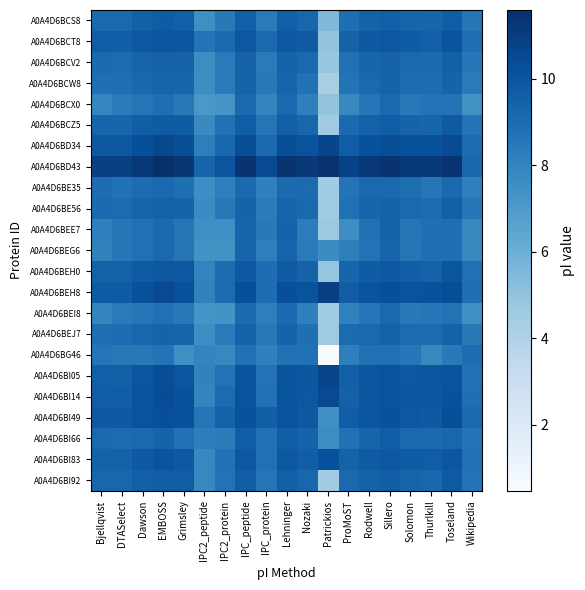

Reading left to right, transcribe all the data shown in this chart.

A0A4D6BCS8: Bjellqvist=9.1	DTASelect=9.1	Dawson=9.5	EMBOSS=9.7	Grimsley=9.6	IPC2_peptide=7.5	IPC2_protein=8.5	IPC_peptide=9.6	IPC_protein=8.4	Lehninger=9.6	Nozaki=9.3	Patrickios=5.5	ProMoST=8.9	Rodwell=9.4	Sillero=9.6	Solomon=9.4	Thurlkill=9.3	Toseland=9.6	Wikipedia=8.6
A0A4D6BCT8: Bjellqvist=9.7	DTASelect=9.6	Dawson=9.9	EMBOSS=10.0	Grimsley=10.0	IPC2_peptide=8.7	IPC2_protein=9.1	IPC_peptide=9.9	IPC_protein=9.1	Lehninger=9.9	Nozaki=9.8	Patrickios=4.9	ProMoST=9.4	Rodwell=9.9	Sillero=9.9	Solomon=9.7	Thurlkill=9.6	Toseland=10.1	Wikipedia=8.9
A0A4D6BCV2: Bjellqvist=9.1	DTASelect=9.0	Dawson=9.4	EMBOSS=9.5	Grimsley=9.4	IPC2_peptide=7.6	IPC2_protein=8.4	IPC_peptide=9.5	IPC_protein=8.4	Lehninger=9.4	Nozaki=9.2	Patrickios=4.9	ProMoST=8.8	Rodwell=9.3	Sillero=9.5	Solomon=9.2	Thurlkill=9.1	Toseland=9.5	Wikipedia=8.5
A0A4D6BCW8: Bjellqvist=8.9	DTASelect=8.9	Dawson=9.2	EMBOSS=9.3	Grimsley=9.3	IPC2_peptide=7.6	IPC2_protein=8.4	IPC_peptide=9.4	IPC_protein=8.5	Lehninger=9.4	Nozaki=8.8	Patrickios=4.3	ProMoST=8.7	Rodwell=9.1	Sillero=9.4	Solomon=9.0	Thurlkill=9.0	Toseland=9.4	Wikipedia=8.4
A0A4D6BCX0: Bjellqvist=7.9	DTASelect=8.4	Dawson=8.7	EMBOSS=8.9	Grimsley=8.5	IPC2_peptide=7.2	IPC2_protein=7.3	IPC_peptide=9.1	IPC_protein=8.0	Lehninger=9.1	Nozaki=8.2	Patrickios=4.9	ProMoST=7.8	Rodwell=8.6	Sillero=9.1	Solomon=8.5	Thurlkill=8.7	Toseland=8.7	Wikipedia=7.4
A0A4D6BCZ5: Bjellqvist=9.3	DTASelect=9.3	Dawson=9.6	EMBOSS=9.7	Grimsley=9.7	IPC2_peptide=7.7	IPC2_protein=8.8	IPC_peptide=9.6	IPC_protein=8.7	Lehninger=9.6	Nozaki=9.3	Patrickios=4.5	ProMoST=9.1	Rodwell=9.5	Sillero=9.6	Solomon=9.4	Thurlkill=9.3	Toseland=9.8	Wikipedia=8.7
A0A4D6BD34: Bjellqvist=9.9	DTASelect=9.9	Dawson=10.3	EMBOSS=10.5	Grimsley=10.3	IPC2_peptide=8.2	IPC2_protein=9.2	IPC_peptide=10.3	IPC_protein=9.2	Lehninger=10.3	Nozaki=10.1	Patrickios=10.6	ProMoST=9.7	Rodwell=10.2	Sillero=10.3	Solomon=10.1	Thurlkill=10.1	Toseland=10.4	Wikipedia=9.0
A0A4D6BD43: Bjellqvist=10.9	DTASelect=10.9	Dawson=11.2	EMBOSS=11.6	Grimsley=11.3	IPC2_peptide=9.4	IPC2_protein=10.0	IPC_peptide=11.4	IPC_protein=10.4	Lehninger=11.3	Nozaki=11.2	Patrickios=11.5	ProMoST=10.8	Rodwell=11.2	Sillero=11.4	Solomon=11.2	Thurlkill=11.2	Toseland=11.4	Wikipedia=9.2
A0A4D6BE35: Bjellqvist=8.9	DTASelect=8.8	Dawson=9.0	EMBOSS=9.2	Grimsley=8.9	IPC2_peptide=7.6	IPC2_protein=8.2	IPC_peptide=9.1	IPC_protein=8.1	Lehninger=9.1	Nozaki=9.0	Patrickios=4.6	ProMoST=8.7	Rodwell=9.1	Sillero=9.1	Solomon=8.9	Thurlkill=8.6	Toseland=9.1	Wikipedia=8.2
A0A4D6BE56: Bjellqvist=9.1	DTASelect=9.1	Dawson=9.3	EMBOSS=9.5	Grimsley=9.4	IPC2_peptide=7.7	IPC2_protein=8.5	IPC_peptide=9.4	IPC_protein=8.4	Lehninger=9.4	Nozaki=9.2	Patrickios=4.6	ProMoST=8.9	Rodwell=9.3	Sillero=9.4	Solomon=9.2	Thurlkill=9.0	Toseland=9.5	Wikipedia=8.5
A0A4D6BEE7: Bjellqvist=8.1	DTASelect=8.6	Dawson=8.8	EMBOSS=9.1	Grimsley=8.7	IPC2_peptide=7.5	IPC2_protein=7.5	IPC_peptide=9.4	IPC_protein=8.4	Lehninger=9.4	Nozaki=8.3	Patrickios=4.7	ProMoST=7.6	Rodwell=8.8	Sillero=9.4	Solomon=8.7	Thurlkill=8.9	Toseland=8.9	Wikipedia=7.8
A0A4D6BEG6: Bjellqvist=8.1	DTASelect=8.5	Dawson=8.8	EMBOSS=9.1	Grimsley=8.7	IPC2_peptide=7.4	IPC2_protein=7.4	IPC_peptide=9.4	IPC_protein=8.2	Lehninger=9.4	Nozaki=8.4	Patrickios=7.7	ProMoST=8.2	Rodwell=8.8	Sillero=9.4	Solomon=8.7	Thurlkill=8.9	Toseland=8.9	Wikipedia=7.7
A0A4D6BEH0: Bjellqvist=9.5	DTASelect=9.5	Dawson=9.8	EMBOSS=9.9	Grimsley=9.9	IPC2_peptide=8.0	IPC2_protein=9.0	IPC_peptide=9.8	IPC_protein=9.0	Lehninger=9.8	Nozaki=9.5	Patrickios=4.9	ProMoST=9.3	Rodwell=9.7	Sillero=9.9	Solomon=9.6	Thurlkill=9.5	Toseland=10.0	Wikipedia=8.8
A0A4D6BEH8: Bjellqvist=9.8	DTASelect=9.8	Dawson=10.2	EMBOSS=10.5	Grimsley=10.2	IPC2_peptide=8.1	IPC2_protein=9.1	IPC_peptide=10.3	IPC_protein=9.0	Lehninger=10.2	Nozaki=10.1	Patrickios=10.9	ProMoST=9.7	Rodwell=10.1	Sillero=10.2	Solomon=10.1	Thurlkill=10.1	Toseland=10.3	Wikipedia=8.9
A0A4D6BEI8: Bjellqvist=8.0	DTASelect=8.4	Dawson=8.6	EMBOSS=8.9	Grimsley=8.5	IPC2_peptide=7.3	IPC2_protein=7.4	IPC_peptide=9.1	IPC_protein=8.2	Lehninger=9.1	Nozaki=8.1	Patrickios=4.6	ProMoST=8.1	Rodwell=8.6	Sillero=9.1	Solomon=8.4	Thurlkill=8.6	Toseland=8.8	Wikipedia=7.5
A0A4D6BEJ7: Bjellqvist=8.9	DTASelect=9.0	Dawson=9.3	EMBOSS=9.4	Grimsley=9.3	IPC2_peptide=7.6	IPC2_protein=8.4	IPC_peptide=9.4	IPC_protein=8.5	Lehninger=9.4	Nozaki=8.9	Patrickios=4.6	ProMoST=9.0	Rodwell=9.2	Sillero=9.5	Solomon=9.1	Thurlkill=9.0	Toseland=9.5	Wikipedia=8.5
A0A4D6BG46: Bjellqvist=8.7	DTASelect=8.5	Dawson=8.5	EMBOSS=8.7	Grimsley=7.5	IPC2_peptide=8.0	IPC2_protein=7.8	IPC_peptide=8.8	IPC_protein=8.1	Lehninger=8.8	Nozaki=8.8	Patrickios=0.5	ProMoST=8.2	Rodwell=8.8	Sillero=8.8	Solomon=8.5	Thurlkill=7.8	Toseland=8.4	Wikipedia=9.0
A0A4D6BI05: Bjellqvist=9.6	DTASelect=9.5	Dawson=10.0	EMBOSS=10.3	Grimsley=10.0	IPC2_peptide=8.0	IPC2_protein=8.8	IPC_peptide=10.1	IPC_protein=8.8	Lehninger=10.1	Nozaki=10.0	Patrickios=10.7	ProMoST=9.6	Rodwell=10.0	Sillero=10.1	Solomon=9.9	Thurlkill=10.0	Toseland=10.1	Wikipedia=8.8
A0A4D6BI14: Bjellqvist=9.7	DTASelect=9.7	Dawson=10.1	EMBOSS=10.3	Grimsley=10.1	IPC2_peptide=8.0	IPC2_protein=9.0	IPC_peptide=10.1	IPC_protein=8.9	Lehninger=10.1	Nozaki=9.9	Patrickios=10.5	ProMoST=9.5	Rodwell=10.0	Sillero=10.1	Solomon=10.0	Thurlkill=10.0	Toseland=10.2	Wikipedia=8.9
A0A4D6BI49: Bjellqvist=9.8	DTASelect=9.8	Dawson=10.1	EMBOSS=10.2	Grimsley=10.2	IPC2_peptide=8.7	IPC2_protein=9.5	IPC_peptide=10.1	IPC_protein=9.6	Lehninger=10.1	Nozaki=9.9	Patrickios=7.5	ProMoST=9.6	Rodwell=10.0	Sillero=10.2	Solomon=9.9	Thurlkill=9.8	Toseland=10.3	Wikipedia=9.2
A0A4D6BI66: Bjellqvist=9.2	DTASelect=9.0	Dawson=9.2	EMBOSS=9.4	Grimsley=8.8	IPC2_peptide=8.3	IPC2_protein=8.3	IPC_peptide=9.6	IPC_protein=8.8	Lehninger=9.6	Nozaki=9.4	Patrickios=7.6	ProMoST=8.8	Rodwell=9.4	Sillero=9.6	Solomon=9.1	Thurlkill=9.1	Toseland=9.3	Wikipedia=8.7
A0A4D6BI83: Bjellqvist=9.5	DTASelect=9.5	Dawson=9.9	EMBOSS=10.1	Grimsley=9.9	IPC2_peptide=7.9	IPC2_protein=8.8	IPC_peptide=9.9	IPC_protein=8.8	Lehninger=9.9	Nozaki=9.6	Patrickios=10.2	ProMoST=9.5	Rodwell=9.8	Sillero=9.9	Solomon=9.7	Thurlkill=9.7	Toseland=10.0	Wikipedia=8.8
A0A4D6BI92: Bjellqvist=9.3	DTASelect=9.3	Dawson=9.6	EMBOSS=9.7	Grimsley=9.6	IPC2_peptide=7.8	IPC2_protein=8.8	IPC_peptide=9.6	IPC_protein=8.7	Lehninger=9.6	Nozaki=9.3	Patrickios=4.5	ProMoST=9.2	Rodwell=9.5	Sillero=9.6	Solomon=9.4	Thurlkill=9.2	Toseland=9.8	Wikipedia=8.7